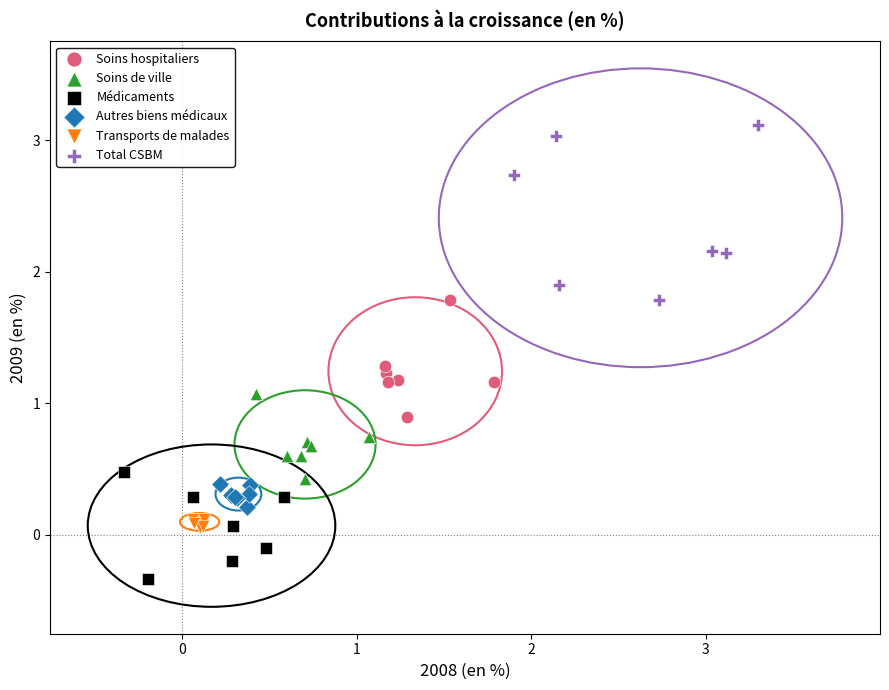

Which series contains the lowest Y value?

Médicaments